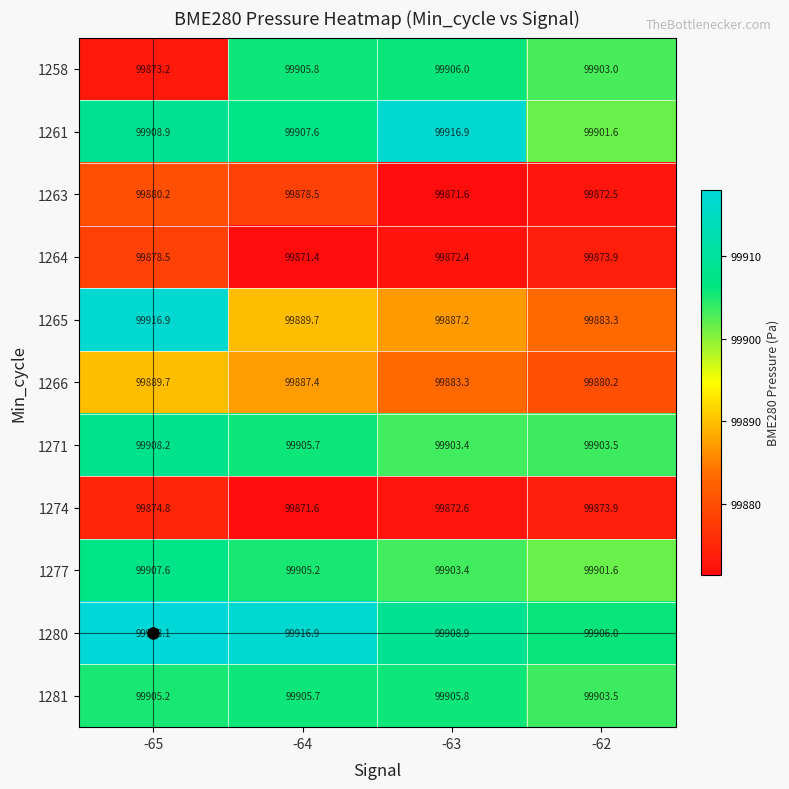

Which label corresponds to the largest value in the chart?

-65